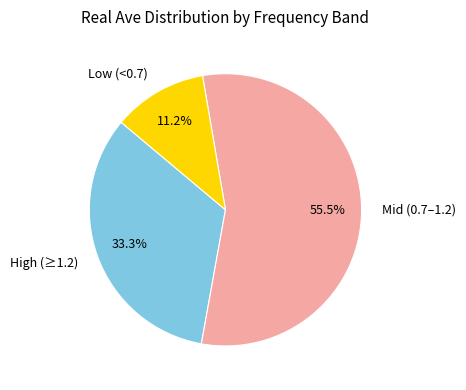

Rank the categories by value from lowest to highest.

Low (<0.7), High (≥1.2), Mid (0.7–1.2)